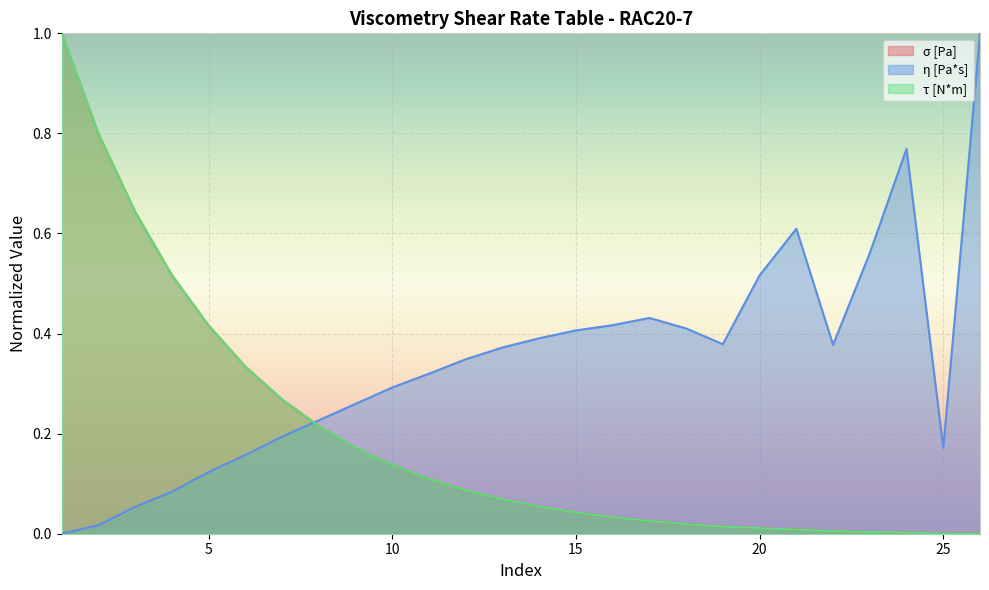

Rank the series by their maximum value, from highest to lowest.

σ [Pa], η [Pa*s], τ [N*m]